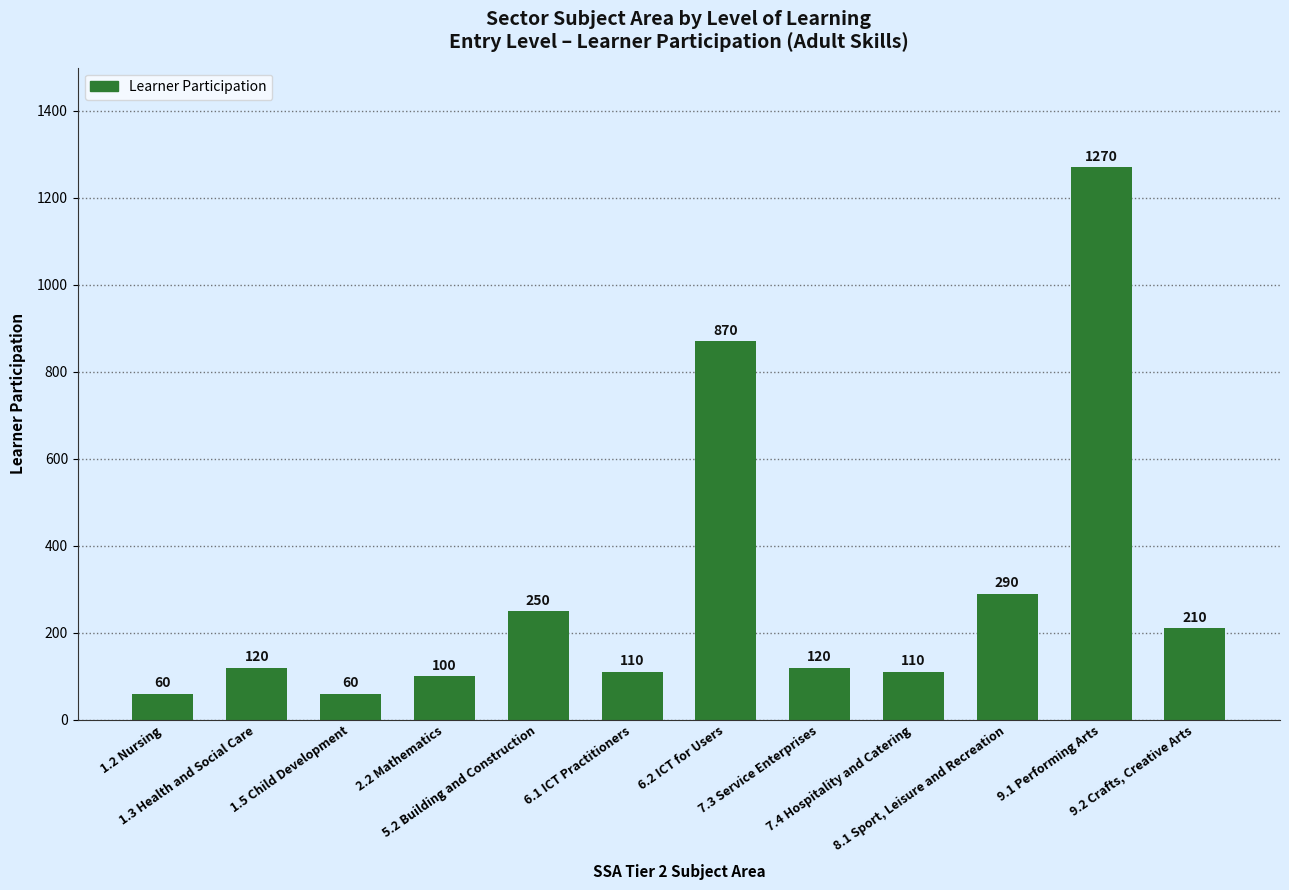

What is the sum of all values?

3570